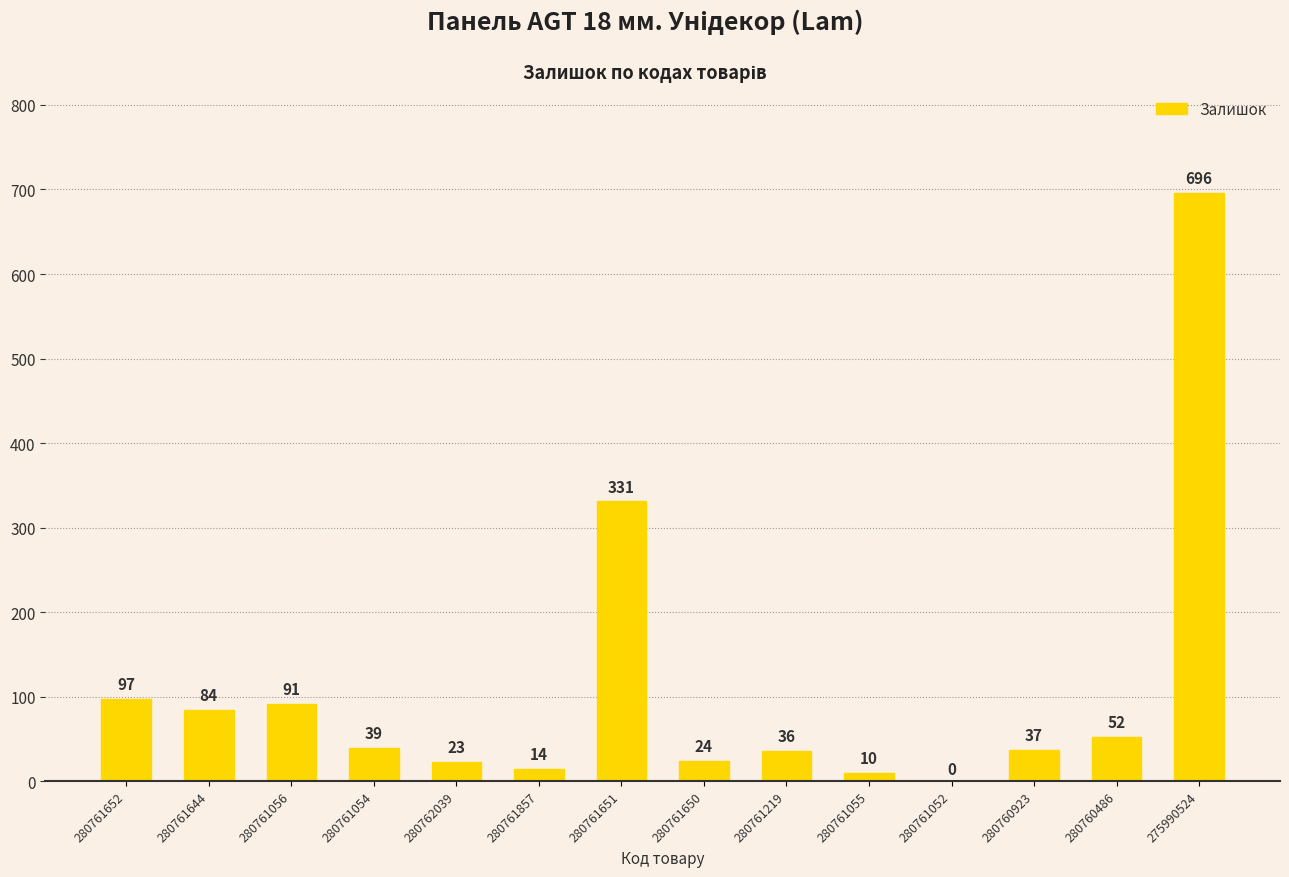

What is the maximum value shown in the chart?

696